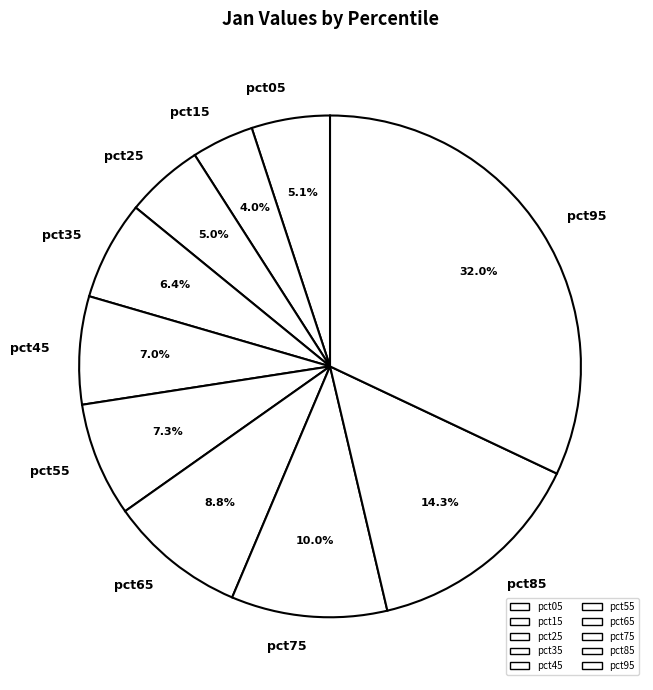

What percentage is NOT represented by pct75?

90.0%